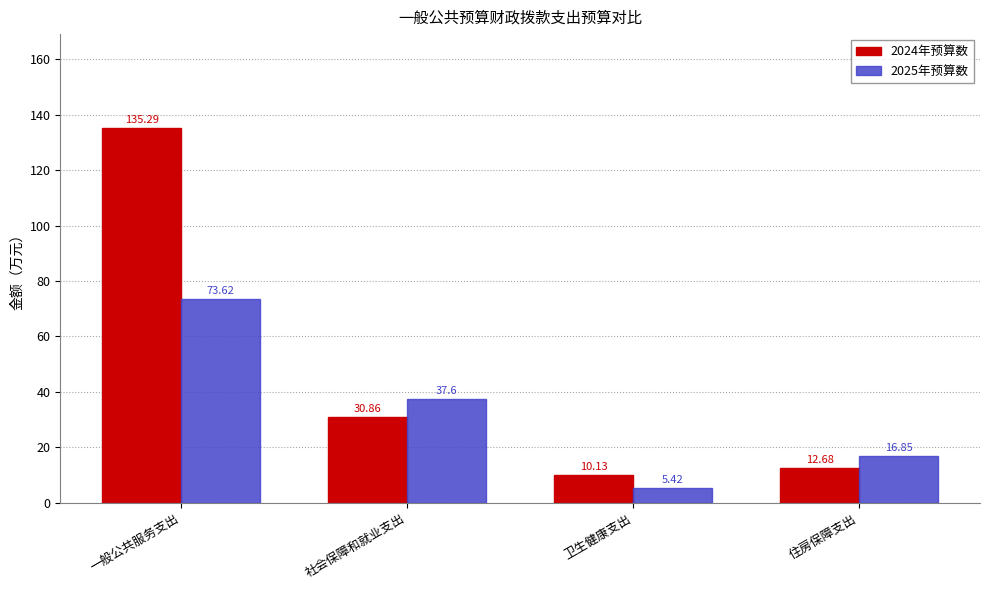

Between 社会保障和就业支出 and 卫生健康支出, which series saw the biggest shift?

2025年预算数